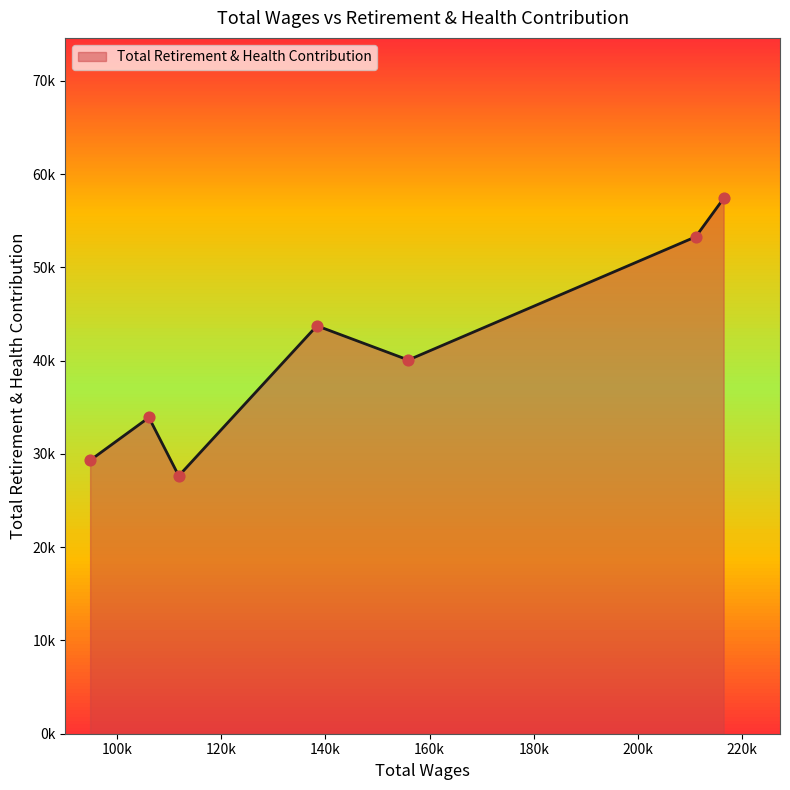

Is this an area chart (filled region under the line)?

Yes